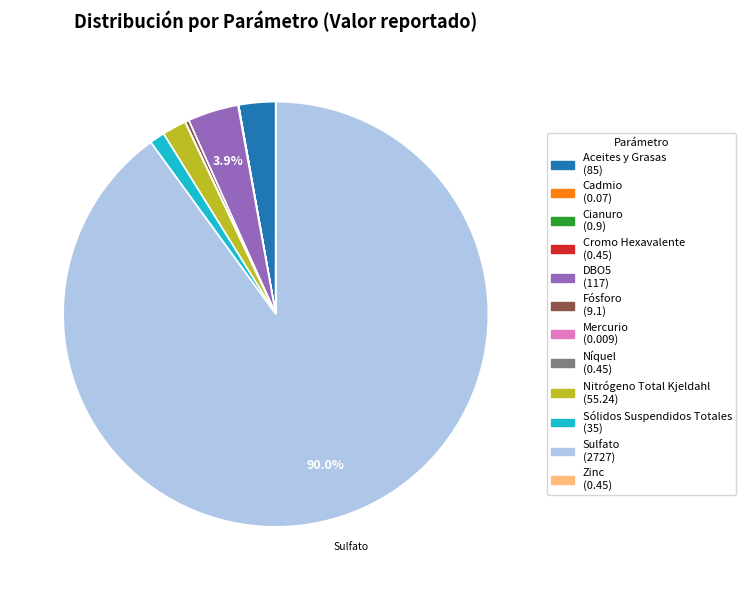

Which category has the biggest portion of the pie?

Sulfato